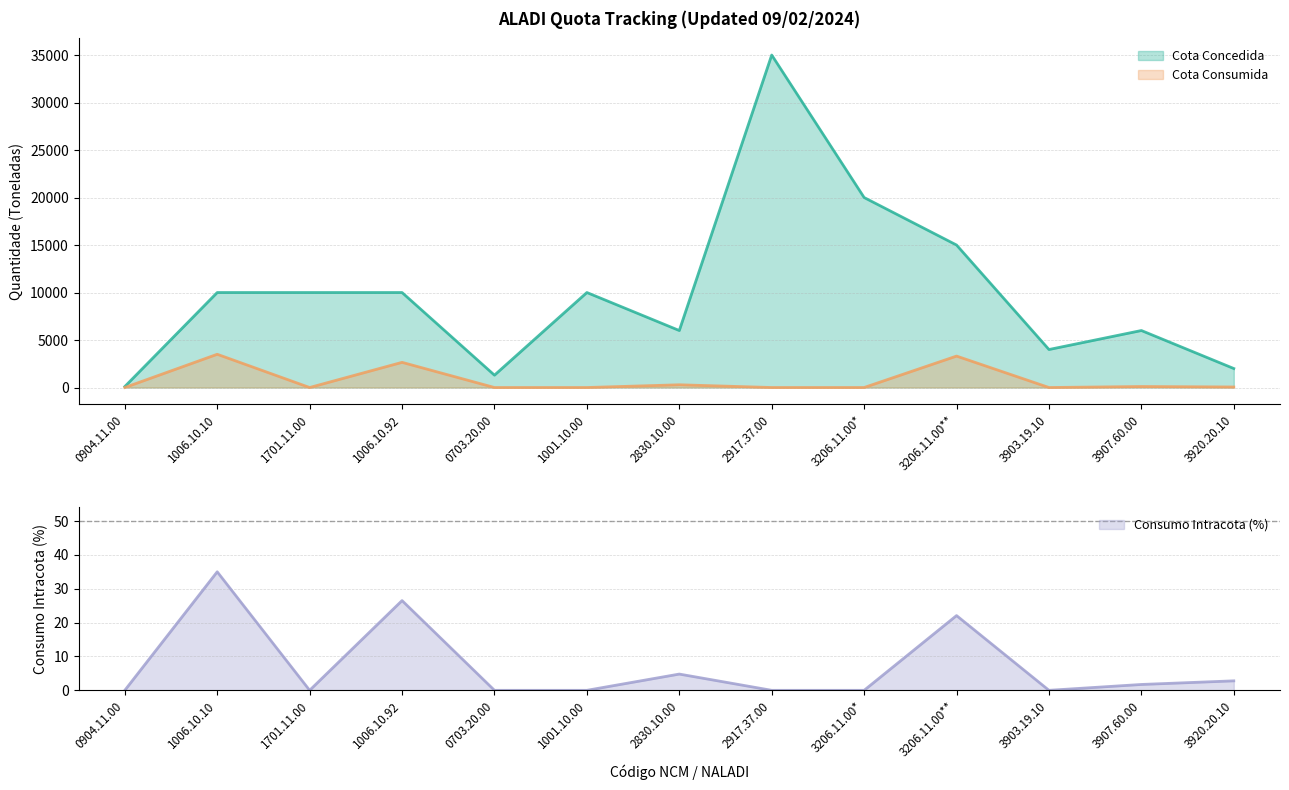

Count the number of categories in the chart.

13